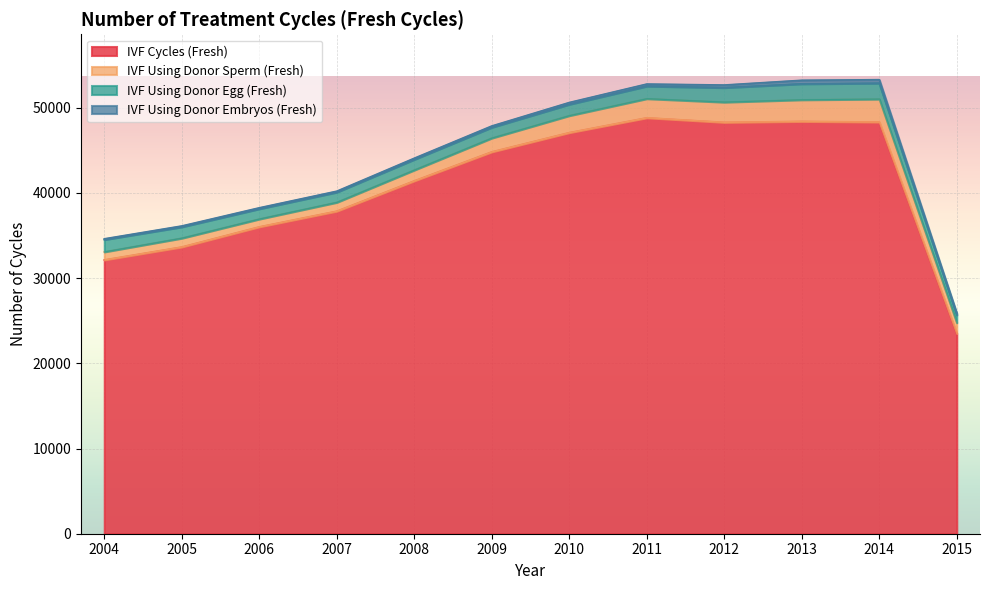

Rank the series by their maximum value, from highest to lowest.

IVF Cycles (Fresh), IVF Using Donor Sperm (Fresh), IVF Using Donor Egg (Fresh), IVF Using Donor Embryos (Fresh)